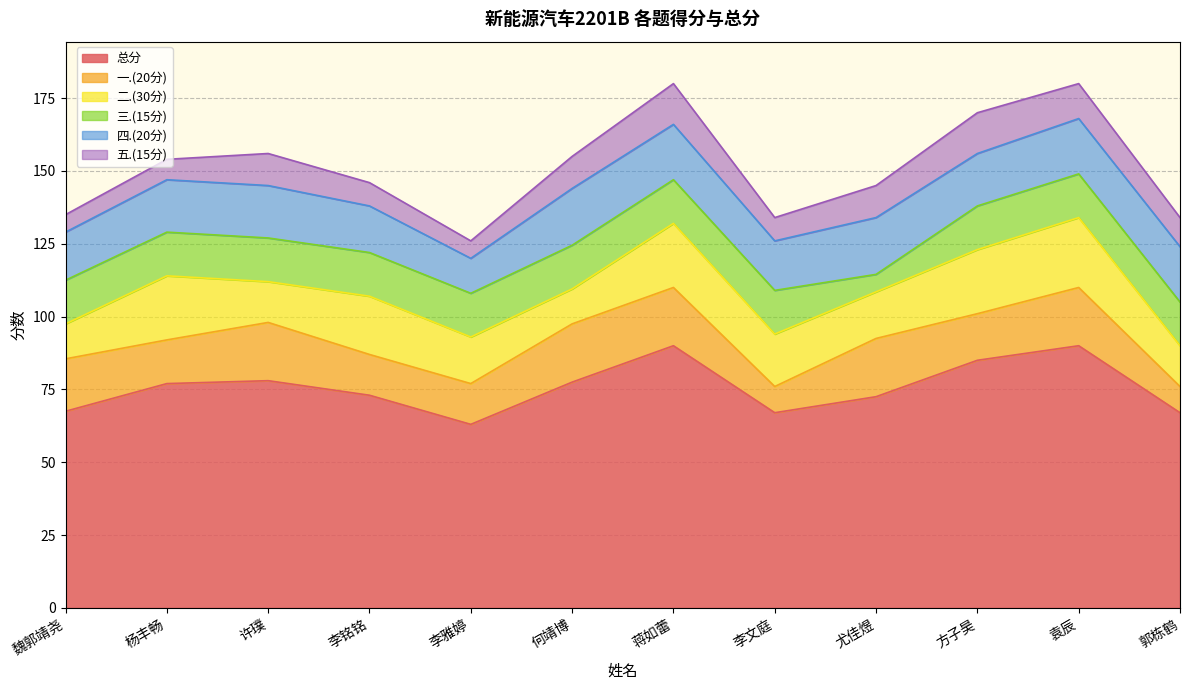

Rank the categories by 四.(20分) value from lowest to highest.

李雅婷, 李铭铭, 魏郭靖尧, 李文庭, 杨丰畅, 许璞, 方子昊, 蒋如蕾, 袁辰, 郭栋鹤, 何靖博, 尤佳煜